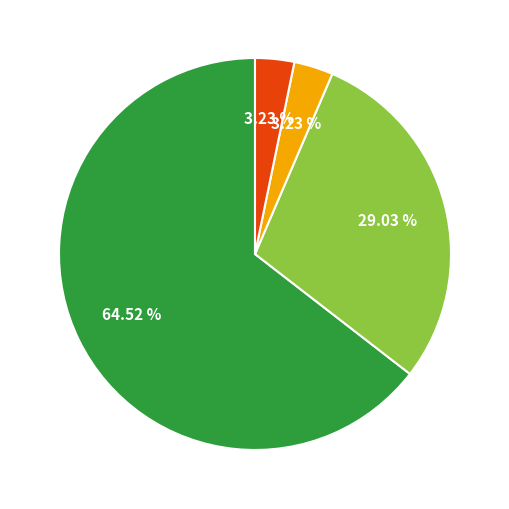

Is there a majority slice in this chart?

Yes